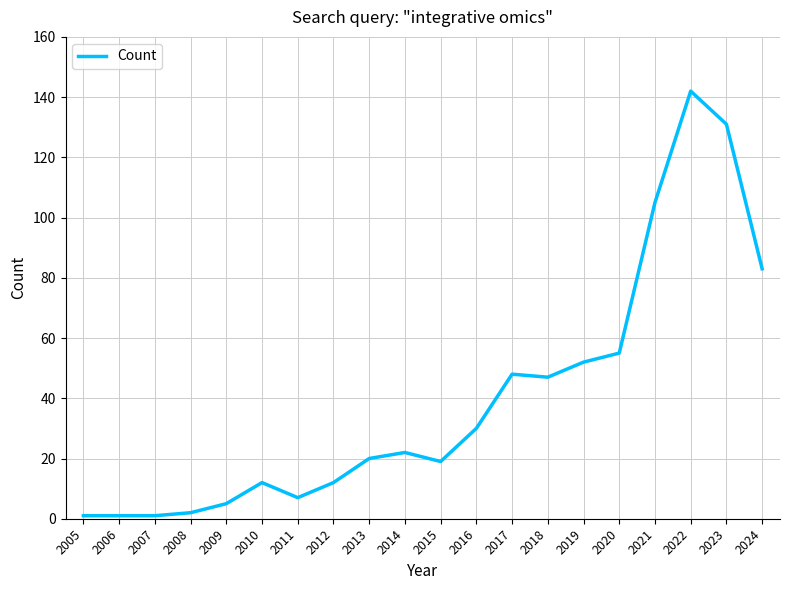

What is the difference between the maximum and minimum values?

141